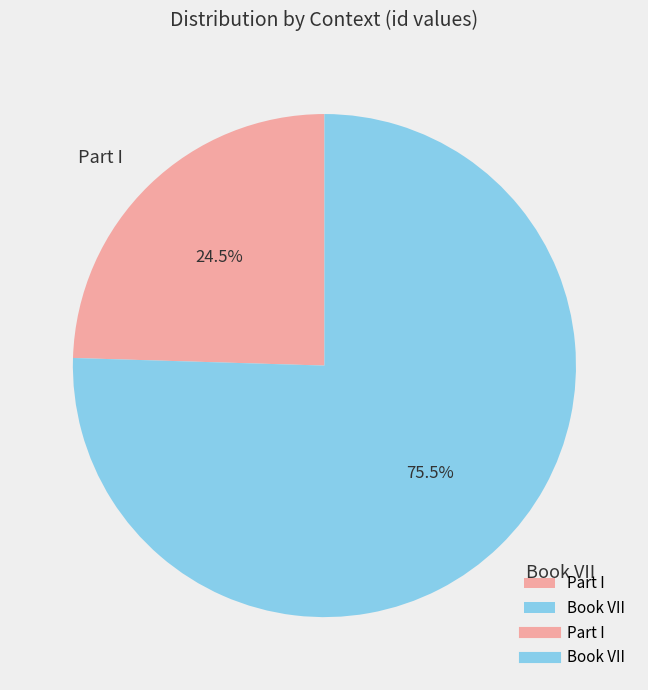

Which slice represents more than half of the pie?

Book VII